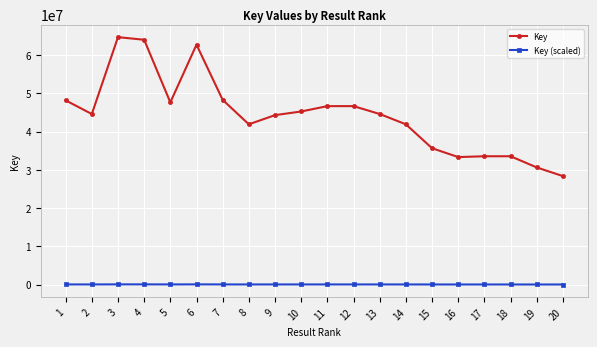

True or false: Key (scaled) and Key cross at least once.

False